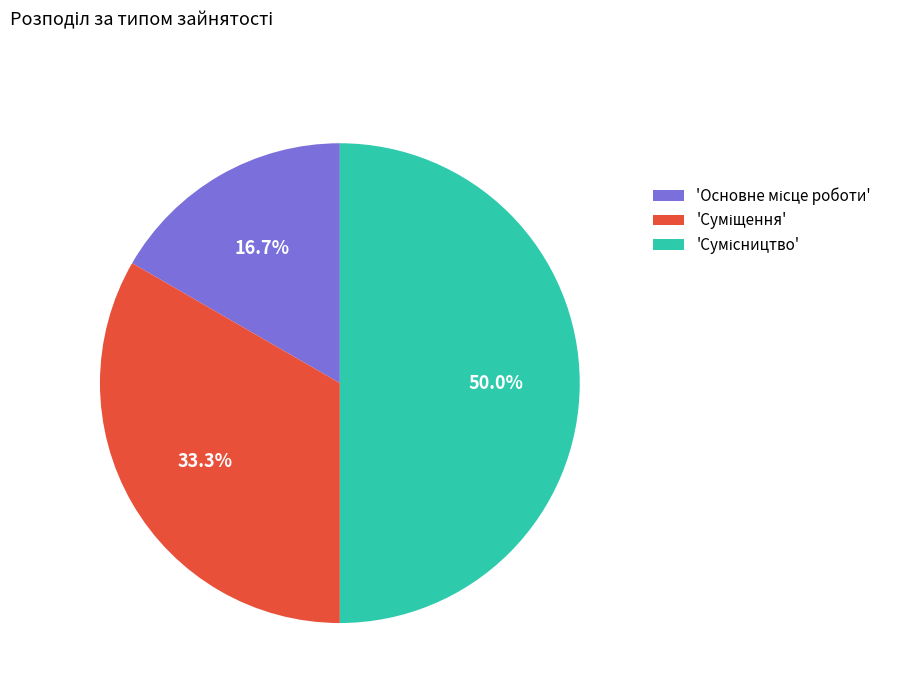

How many segments does this pie chart have?

3